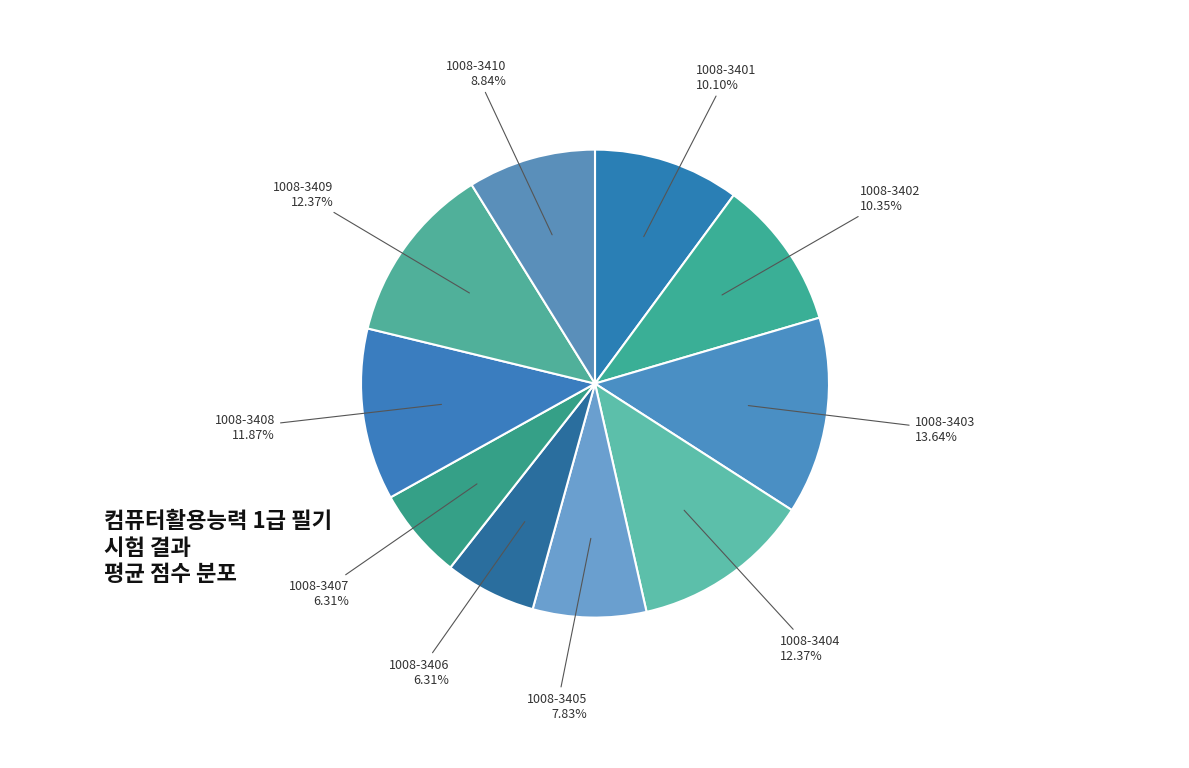

How many segments does this pie chart have?

10